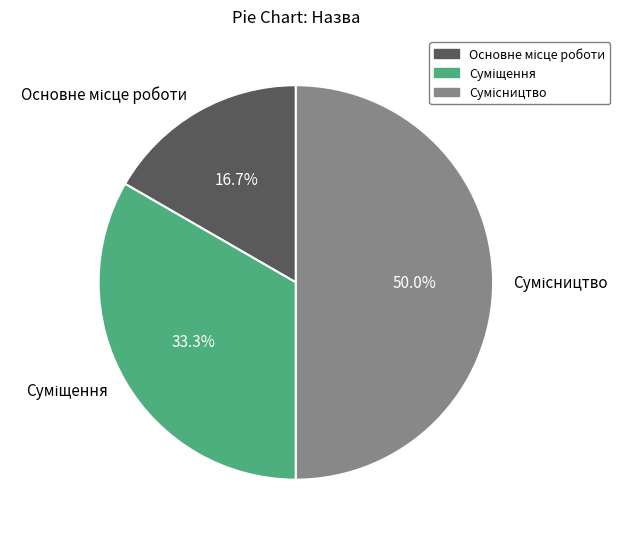

The Основне місце роботи slice represents 23% of the pie. True or false?

False